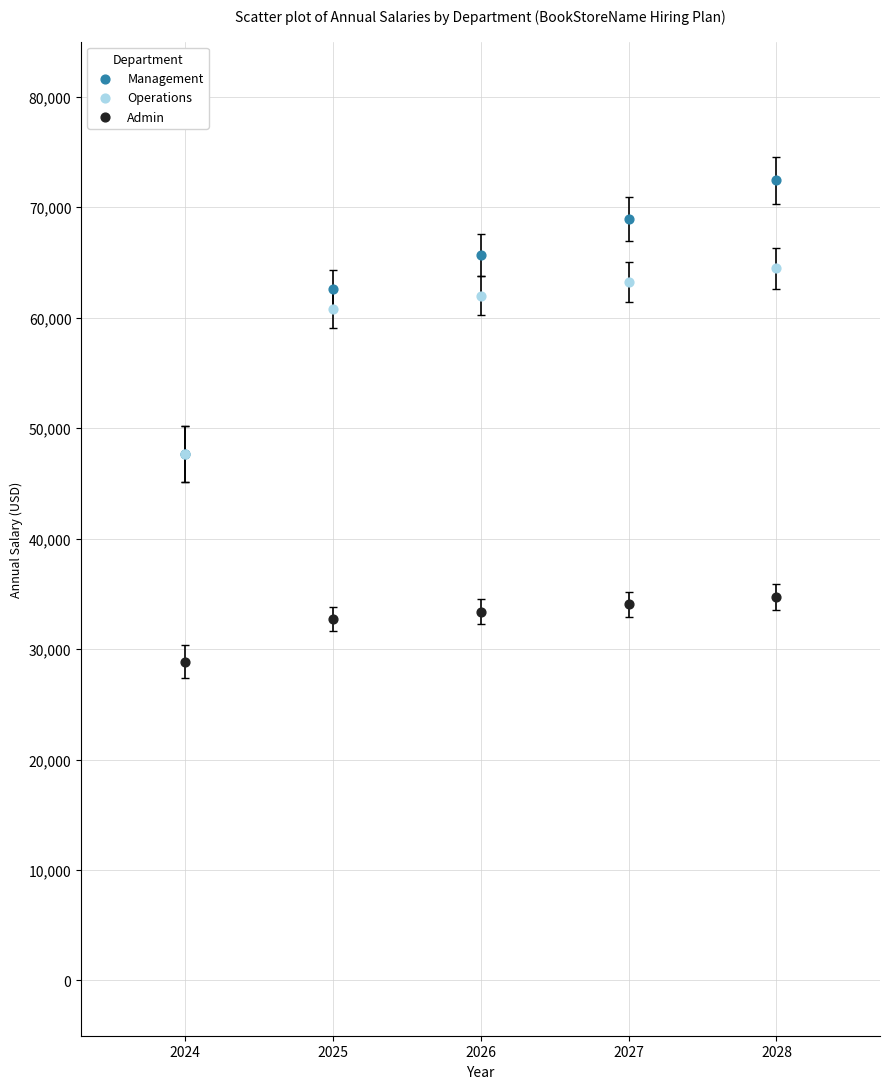

What are all the series names shown in the legend?

Management, Operations, Admin